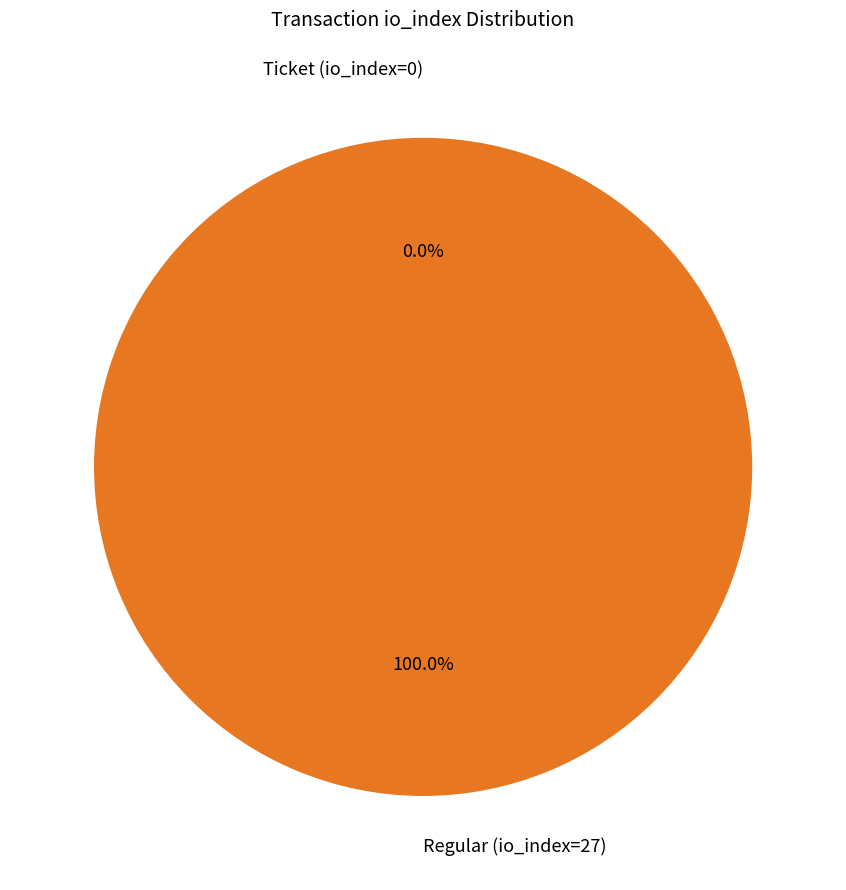

True or false: Regular (io_index=27) accounts for 100% of the total.

True